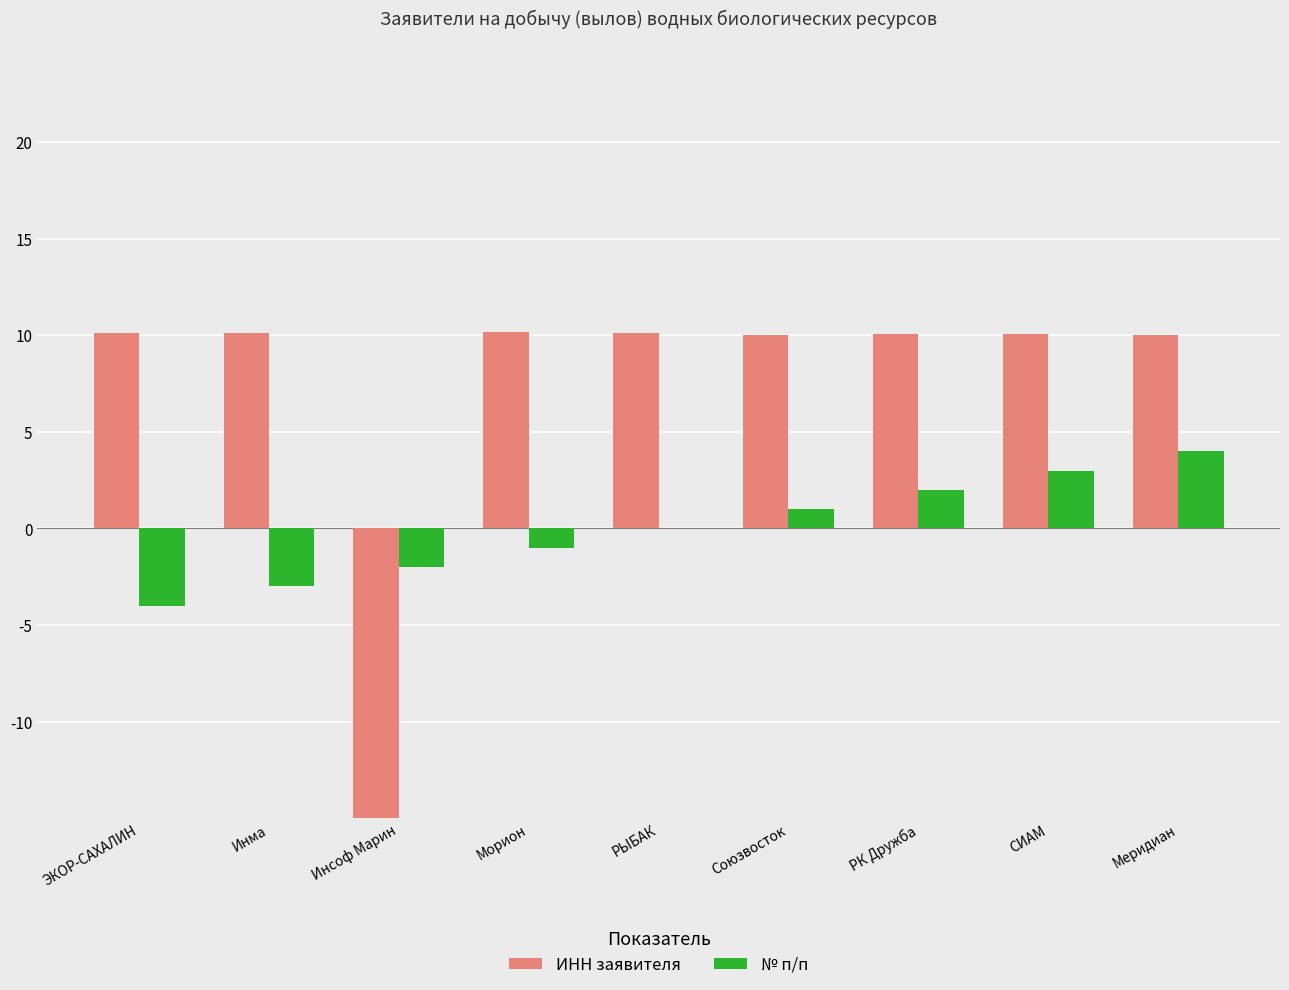

Where does the № п/п series first go above 0?

Союзвосток